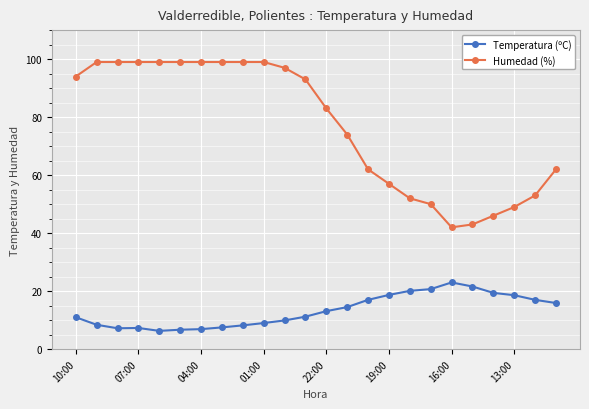

What is the difference between the maximum and second lowest values in the Humedad (%) series?

56.0